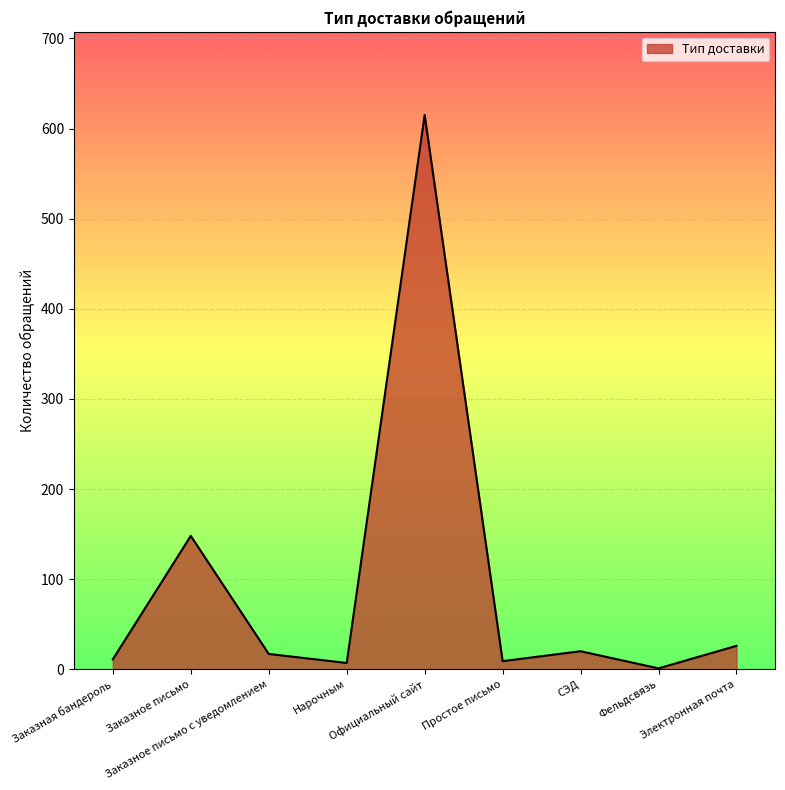

Between Заказное письмо с уведомлением and Заказное письмо, which is larger?

Заказное письмо